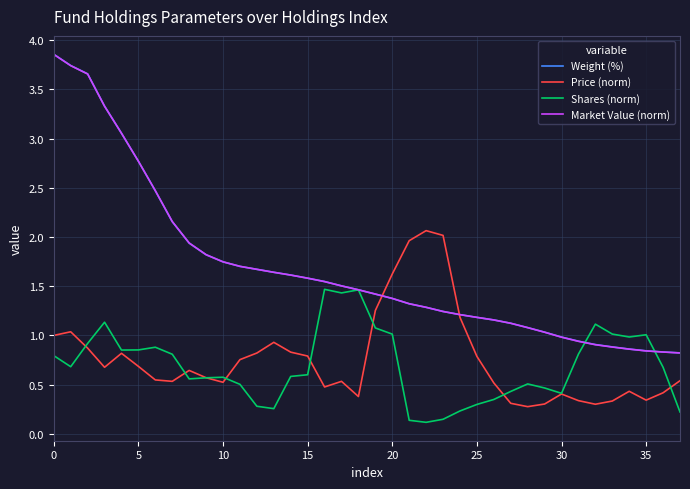

Which series has the largest total across all categories?

Weight (%)